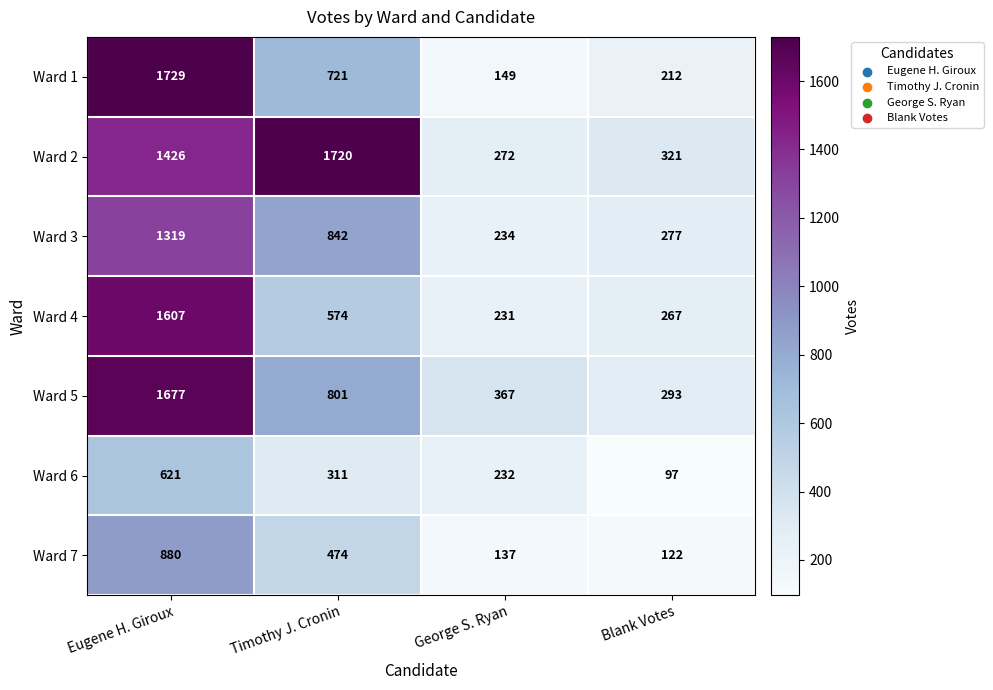

What is the greatest value displayed?

1729